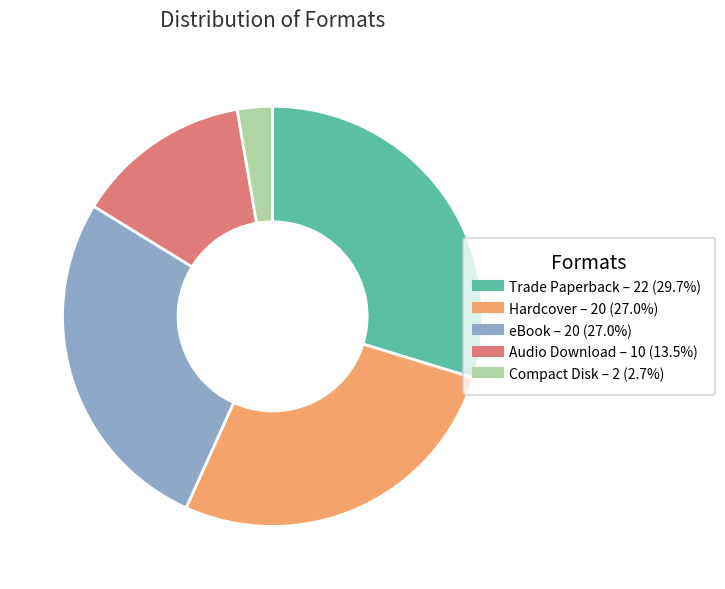

Combined, do eBook and Hardcover account for over 50%?

Yes